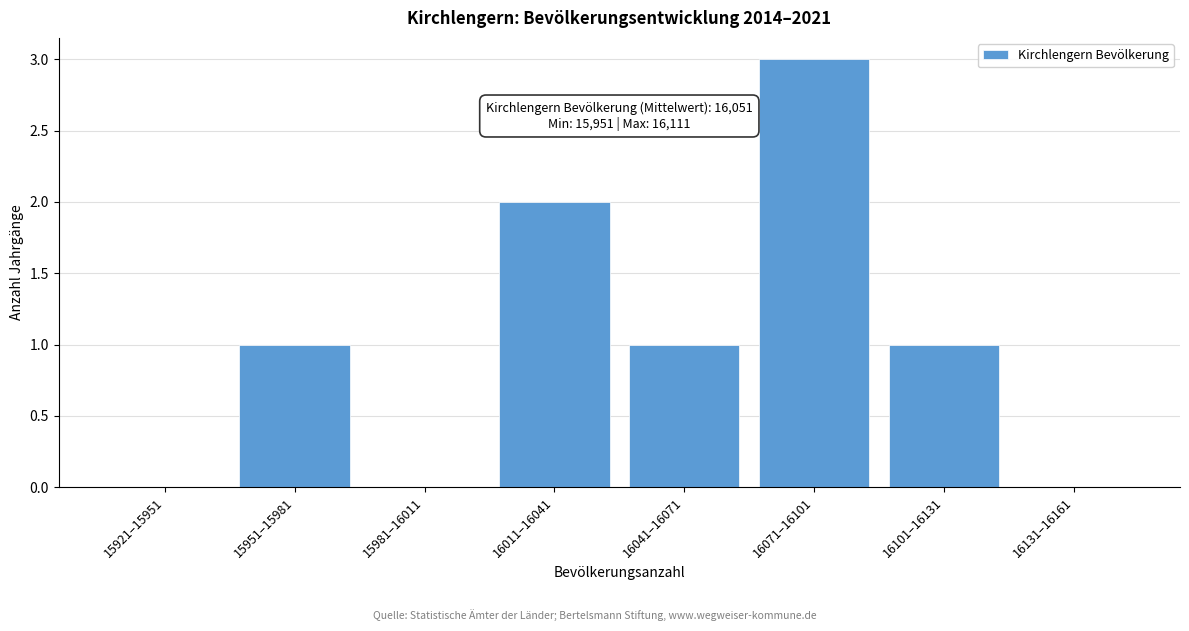

Reading left to right, what are all the values shown in this chart?

15921–15951=0	15951–15981=1	15981–16011=0	16011–16041=2	16041–16071=1	16071–16101=3	16101–16131=1	16131–16161=0